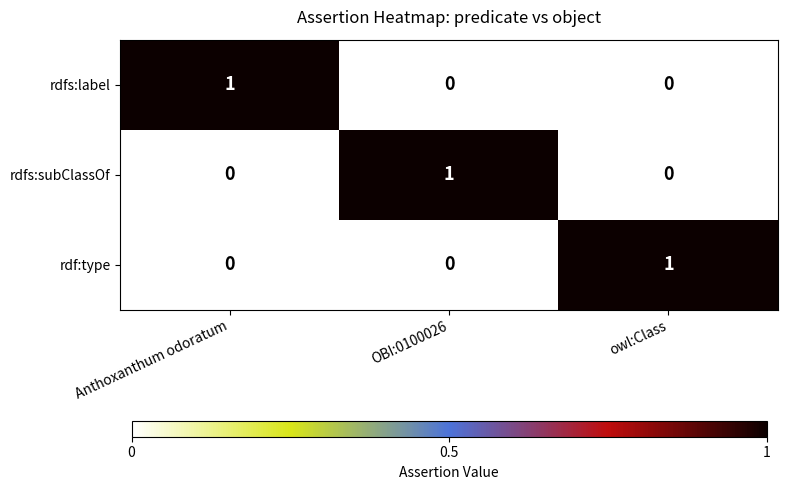

At how many categories does at least one series exceed 0?

3